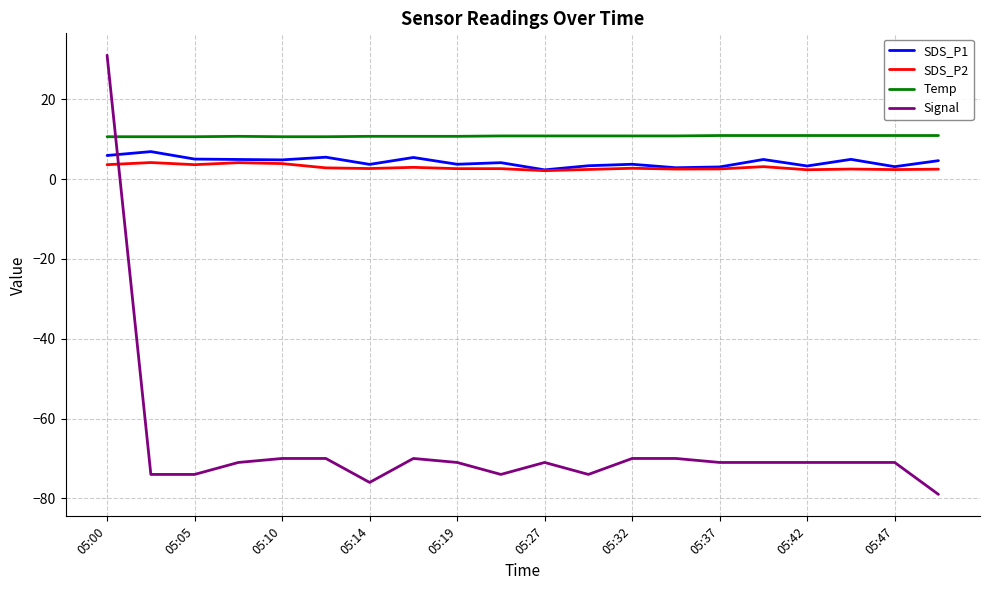

Which series has the largest total across all categories?

Temp